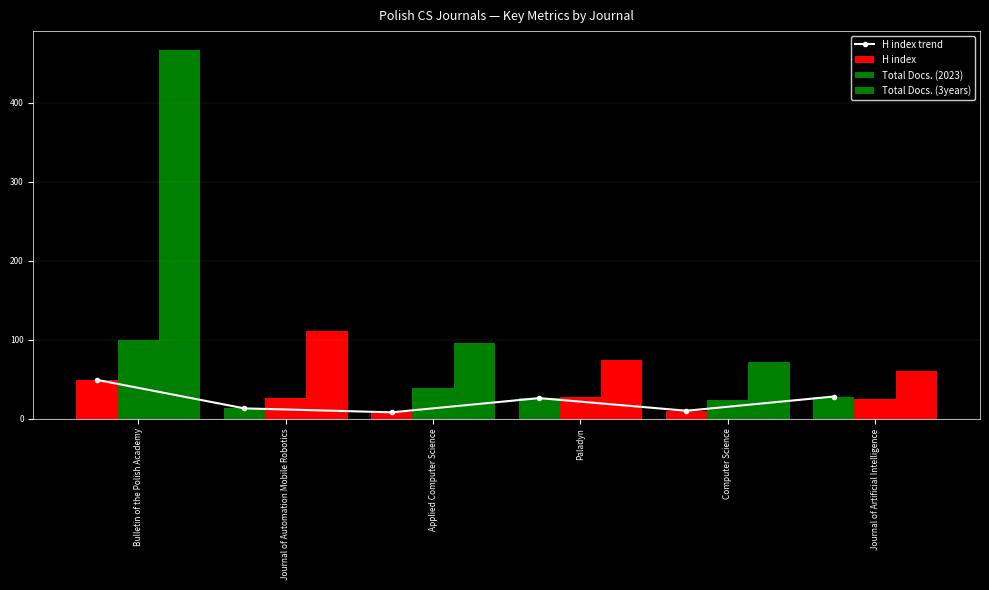

Rank the categories by value from lowest to highest.

Applied Computer Science, Computer Science, Journal of Automation Mobile Robotics, Paladyn, Journal of Artificial Intelligence, Bulletin of the Polish Academy